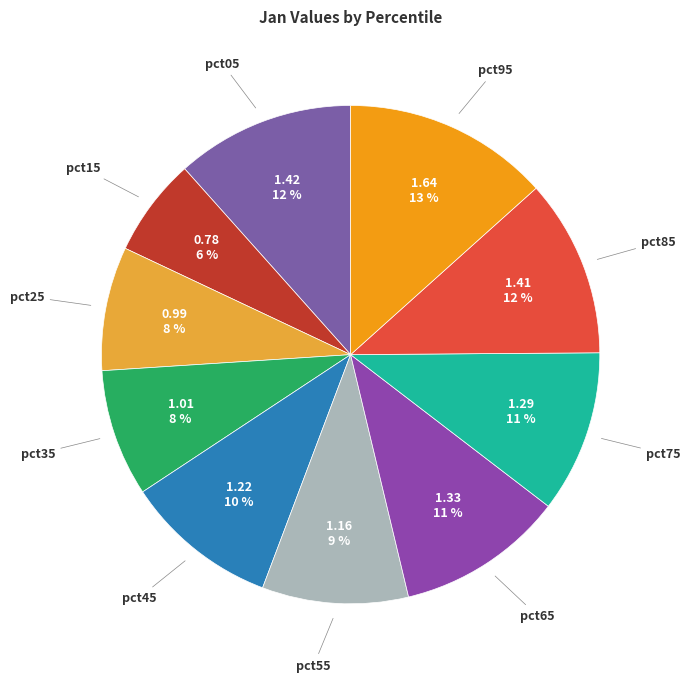

To the nearest percent, what is the difference between the largest and smallest slice percentages?

7%